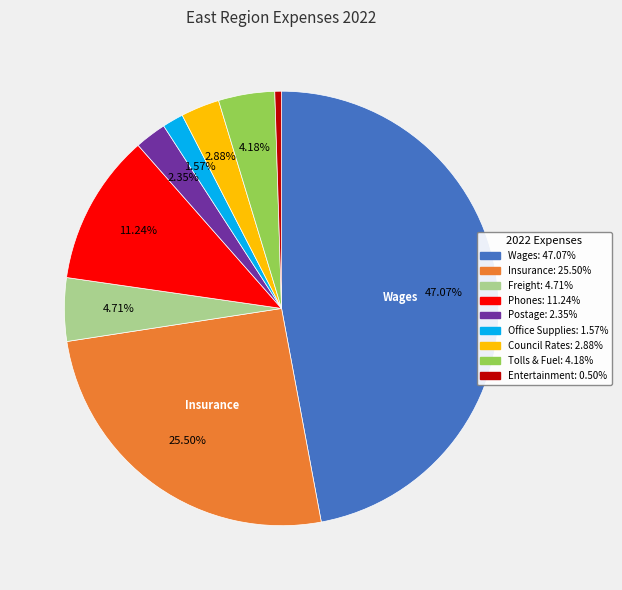

How many slices are in this pie chart?

9